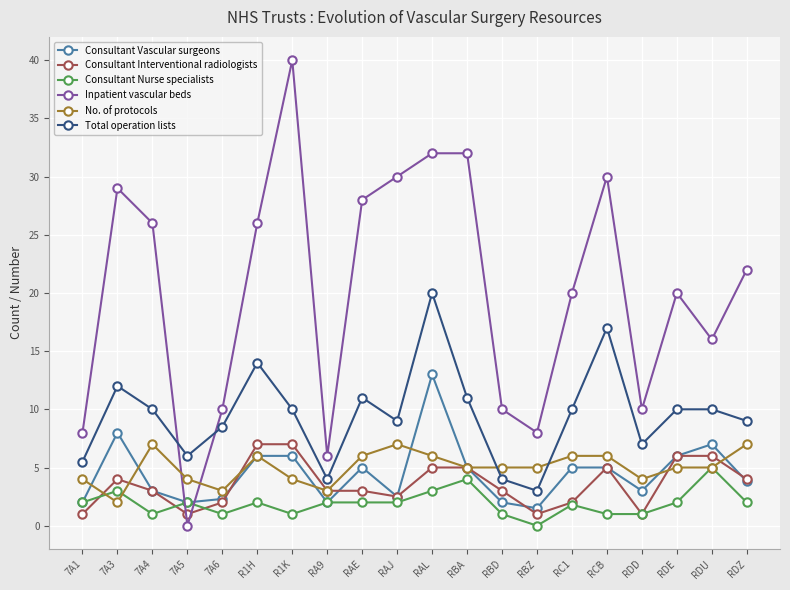

At which category does Consultant Interventional radiologists reach its first local valley?

7A5